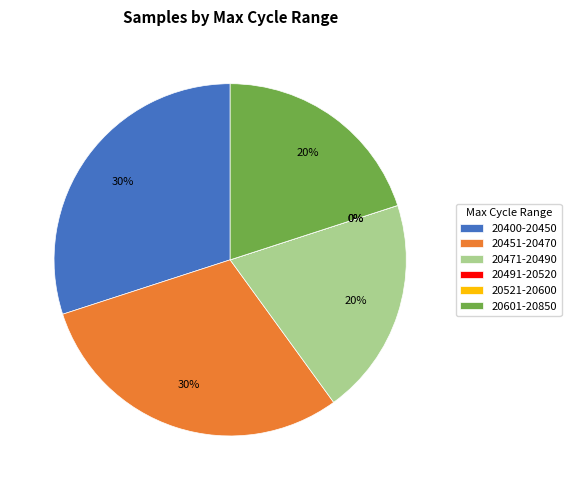

What is the ratio of the value at 28-20476 to the value at 28-20820?

1.0